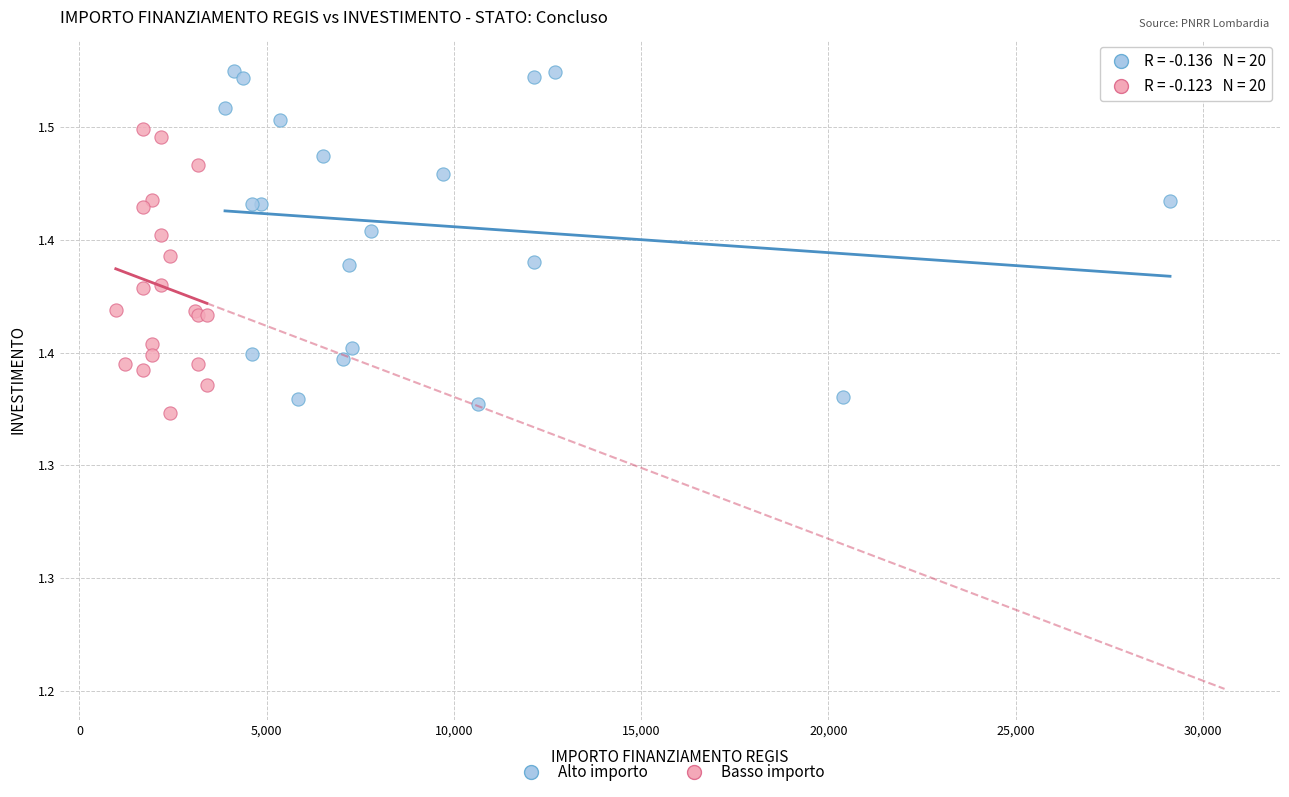

Which series contains the highest Y value?

Alto importo